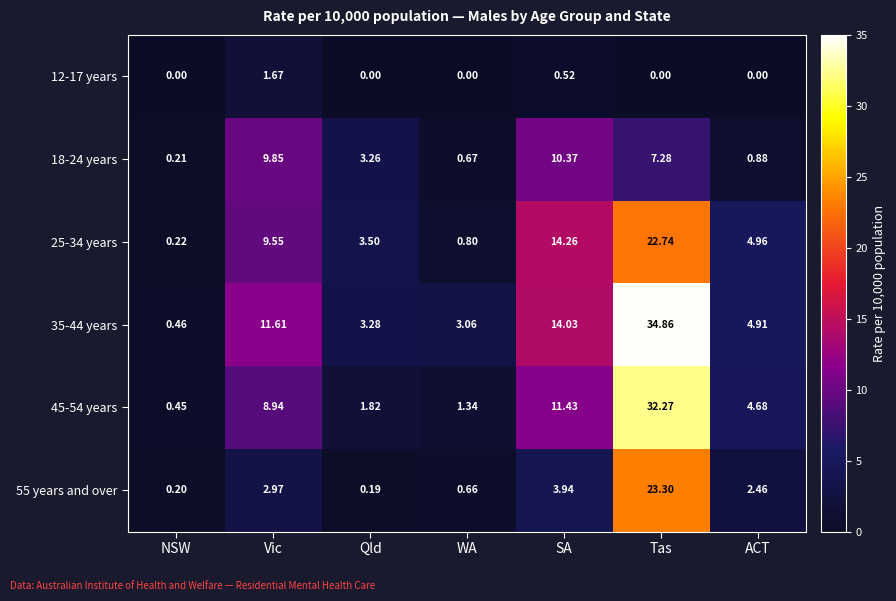

Which series has the widest spread of values?

35-44 years